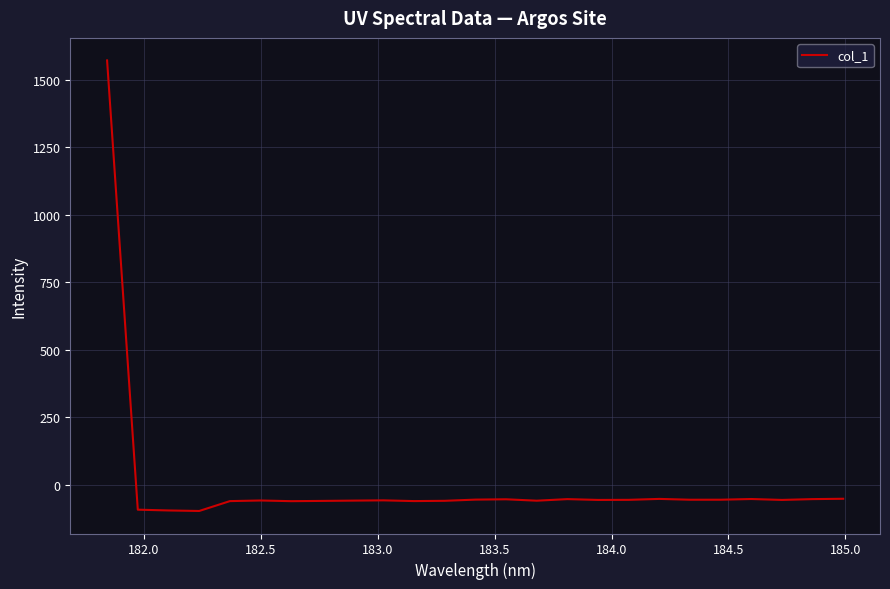

What is the greatest value displayed?

1570.9